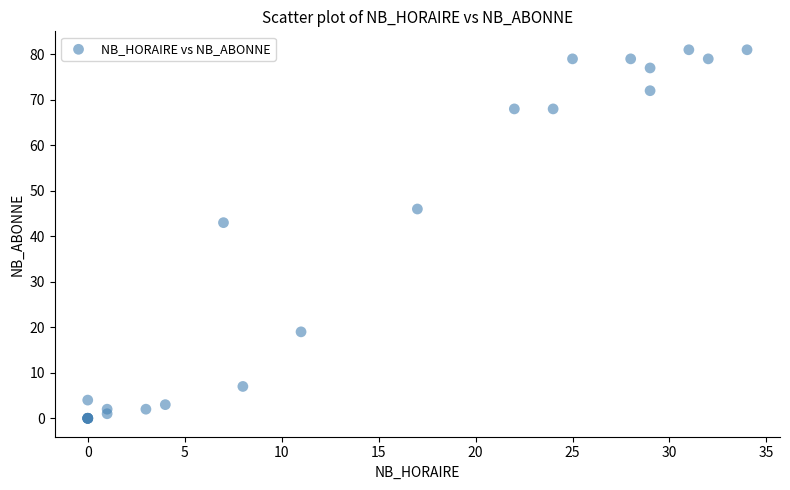

What Y value in the scatter plot is closest to 40?

43